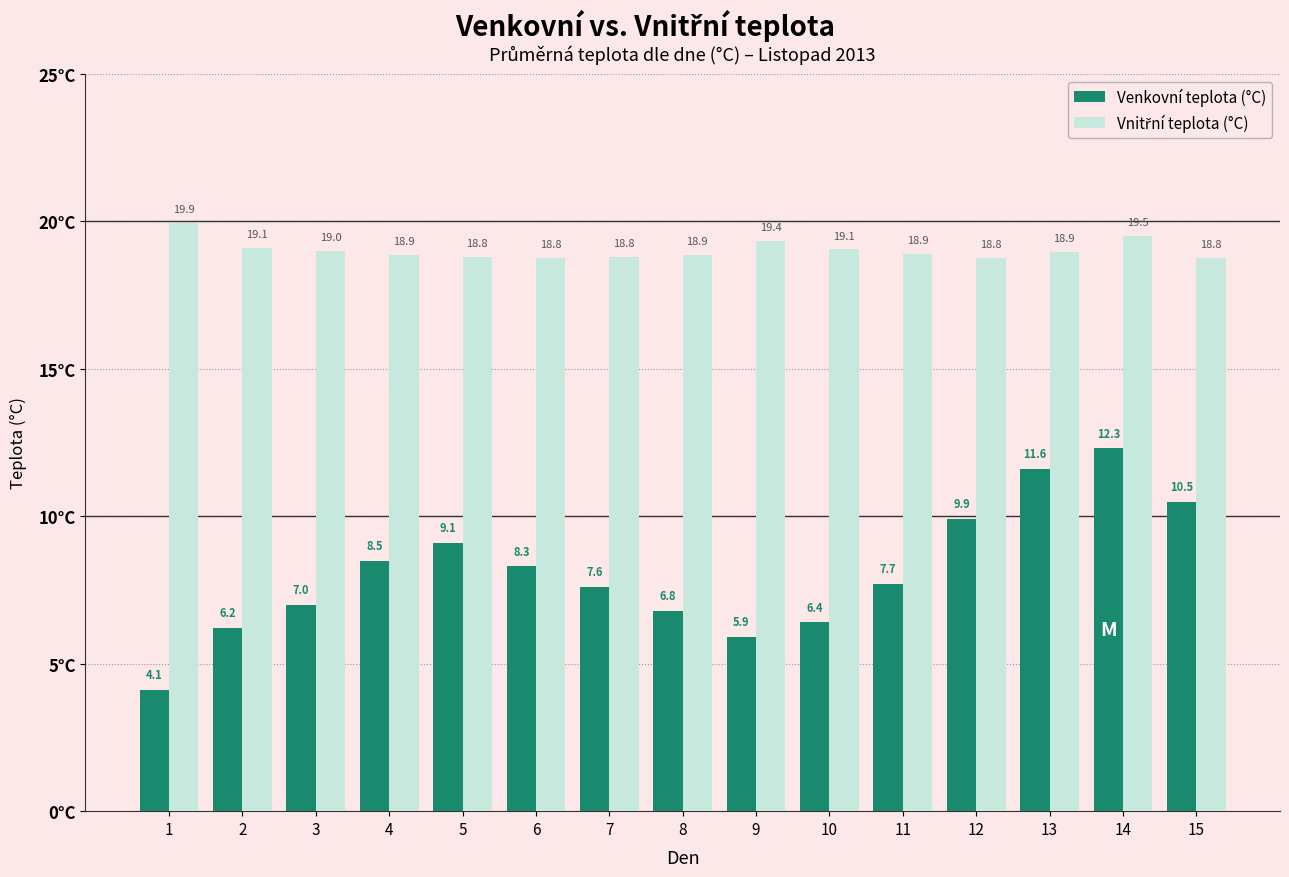

At which label does Venkovní teplota (°C) reach its peak?

14